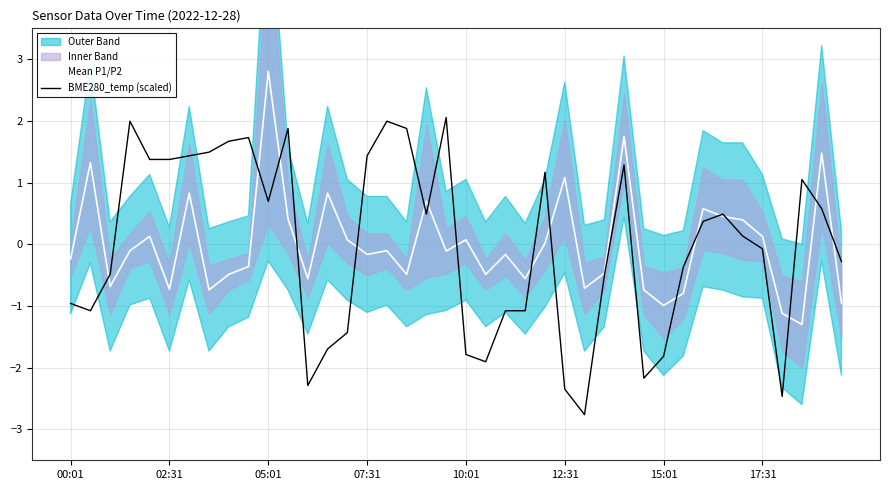

What is the lowest value of the BME280_temp (scaled) series?

-2.8